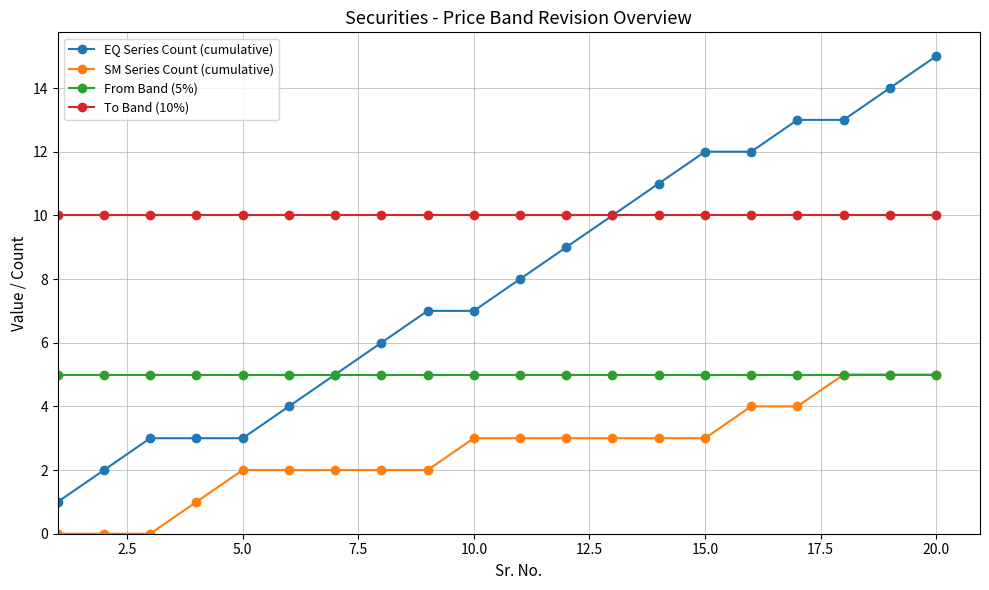

True or false: EQ Series Count (cumulative) and SM Series Count (cumulative) intersect in this chart.

False